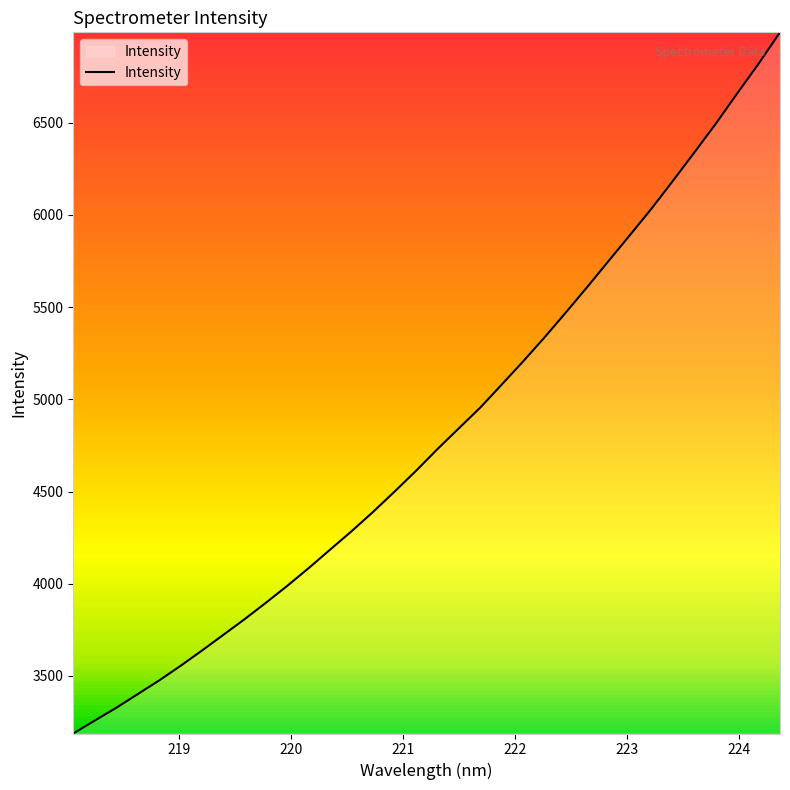

What is the greatest value displayed?

6990.7